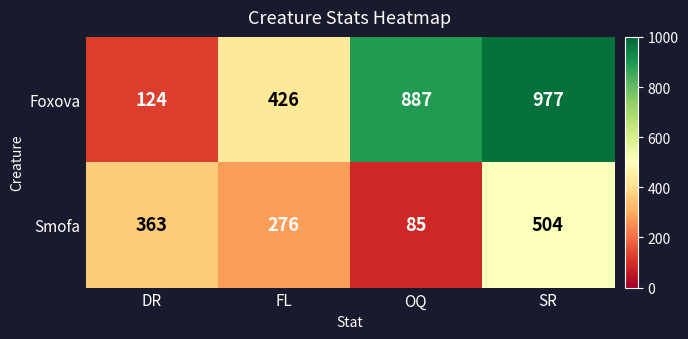

List the series in order of their peak value, lowest first.

Smofa, Foxova